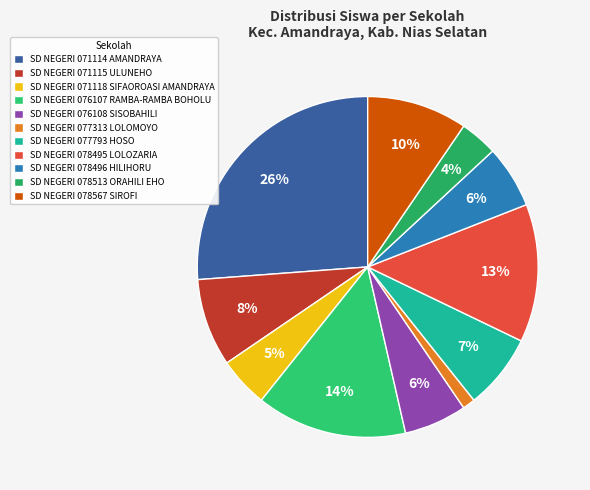

To the nearest percent, what is the average slice percentage?

9%